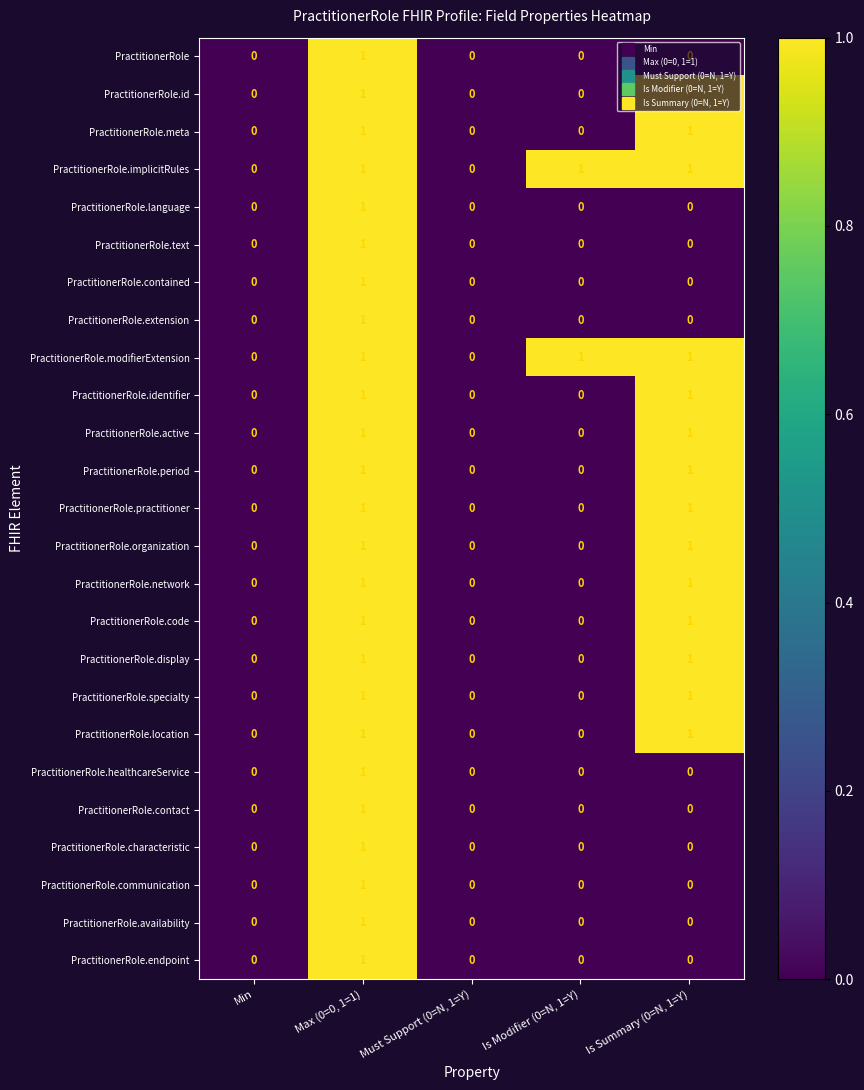

What is the sum of all PractitionerRole.modifierExtension values?

3